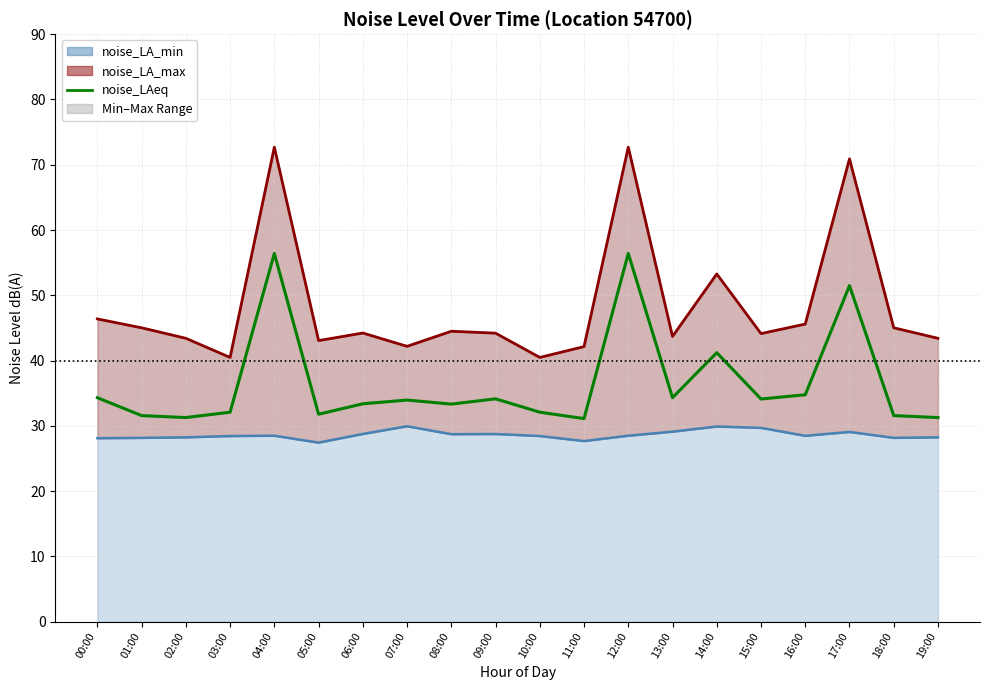

How many series are shown in this chart?

3